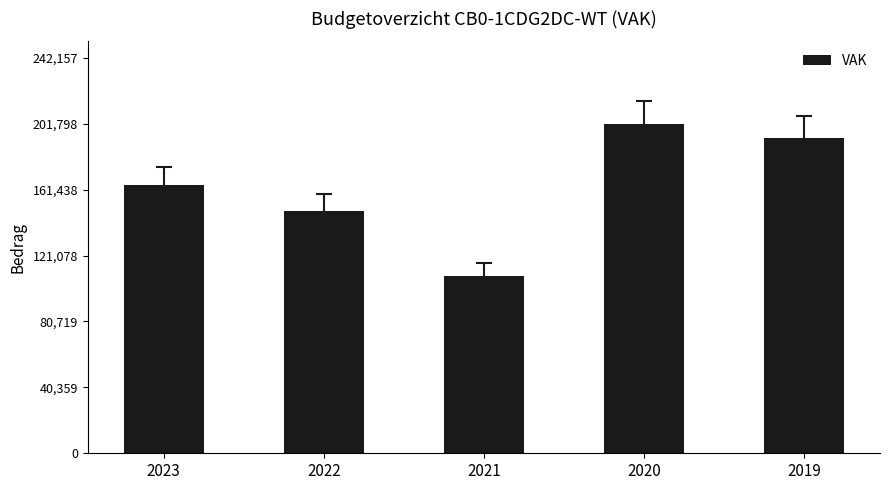

What is the difference between the maximum and minimum values?

92944